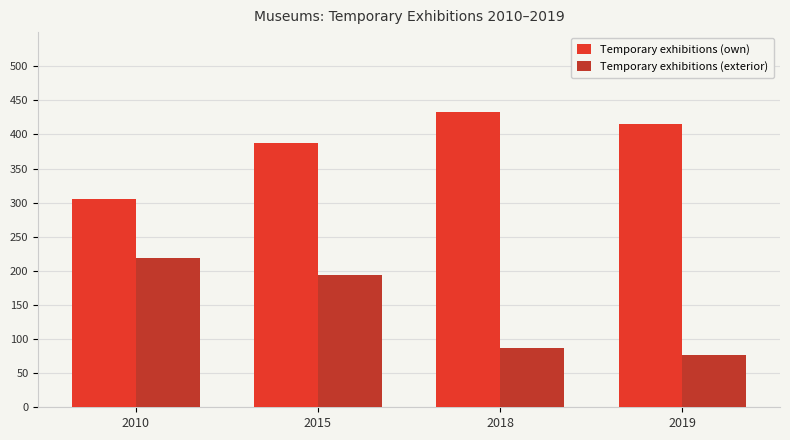

What is the average value of the Temporary exhibitions (own) series?

386